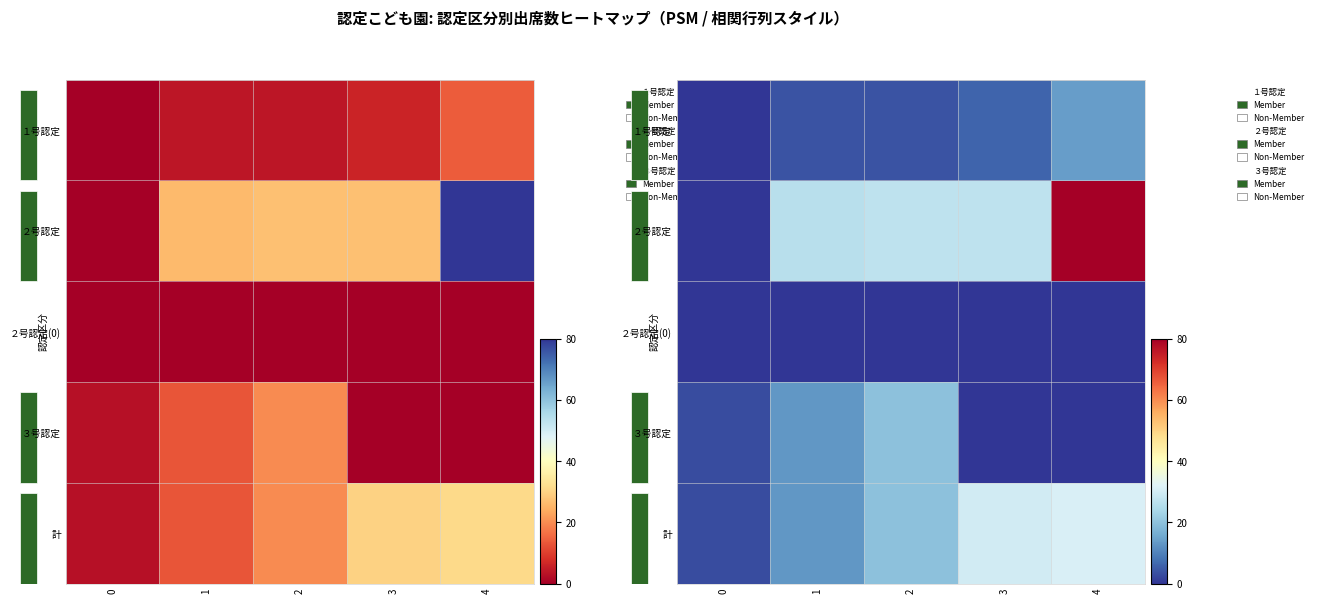

Between 1 and 3, which is larger?

3